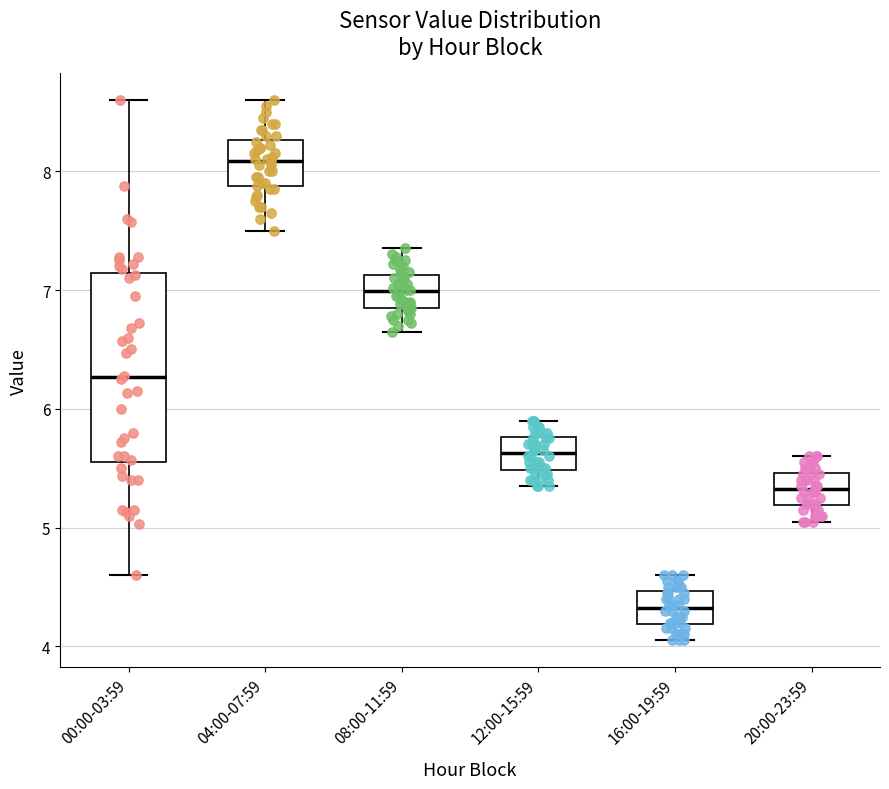

Reading left to right, transcribe this box plot: for each box, give where its median line is, the range the box spans, and where its two whiskers end, as read against the y-axis. The values are not printed on the chart, so give them approximately, as read against the axis.

00:00-03:59: median 6.3, box 5.6 to 7.1, whiskers 4.6 to 8.6
04:00-07:59: median 8.1, box 7.9 to 8.3, whiskers 7.5 to 8.6
08:00-11:59: median 7.0, box 6.9 to 7.1, whiskers 6.7 to 7.4
12:00-15:59: median 5.6, box 5.5 to 5.8, whiskers 5.4 to 5.9
16:00-19:59: median 4.3, box 4.2 to 4.5, whiskers 4.1 to 4.6
20:00-23:59: median 5.3, box 5.2 to 5.5, whiskers 5.1 to 5.6